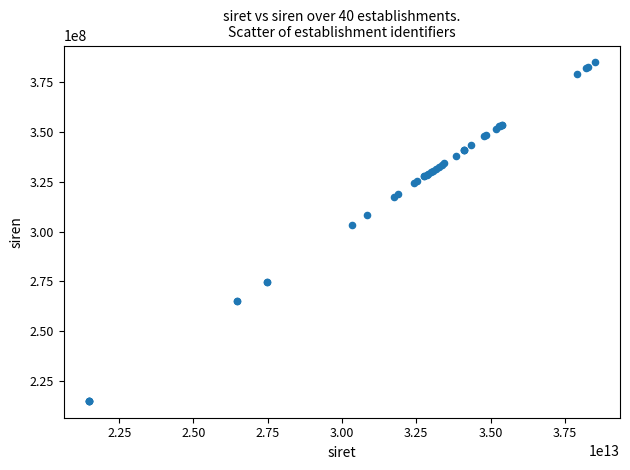

What Y value in the scatter plot is closest to 299936504?

303399067